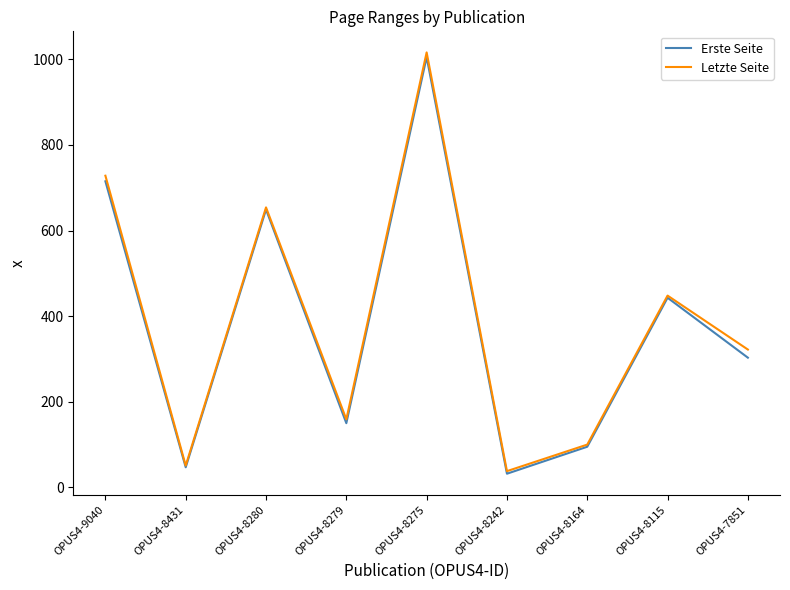

Reading left to right, list all the values displayed in this chart.

Erste Seite: 715	47	649	150	1005	32	95	443	303
Letzte Seite: 728	51	654	159	1016	38	100	448	322